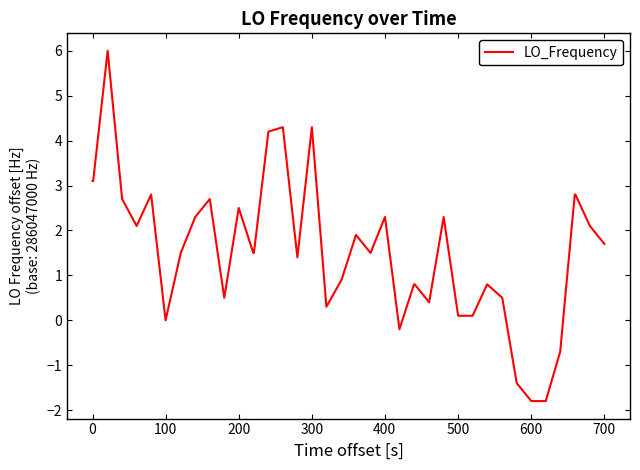

What is the greatest value displayed?

6.0